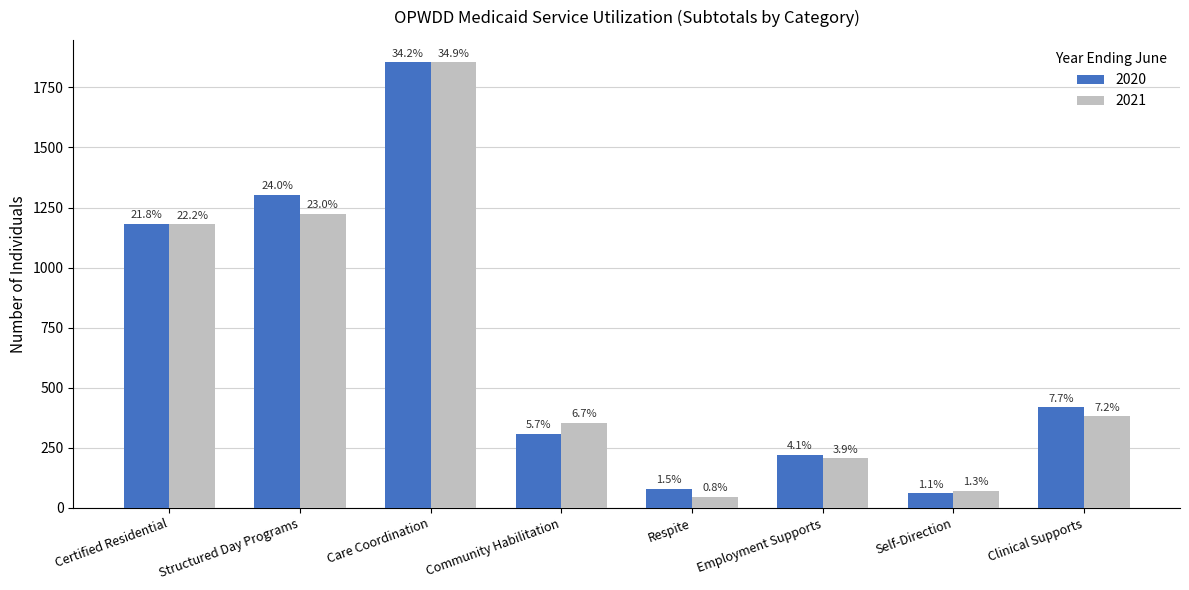

What are all the series names shown in the legend?

2020, 2021